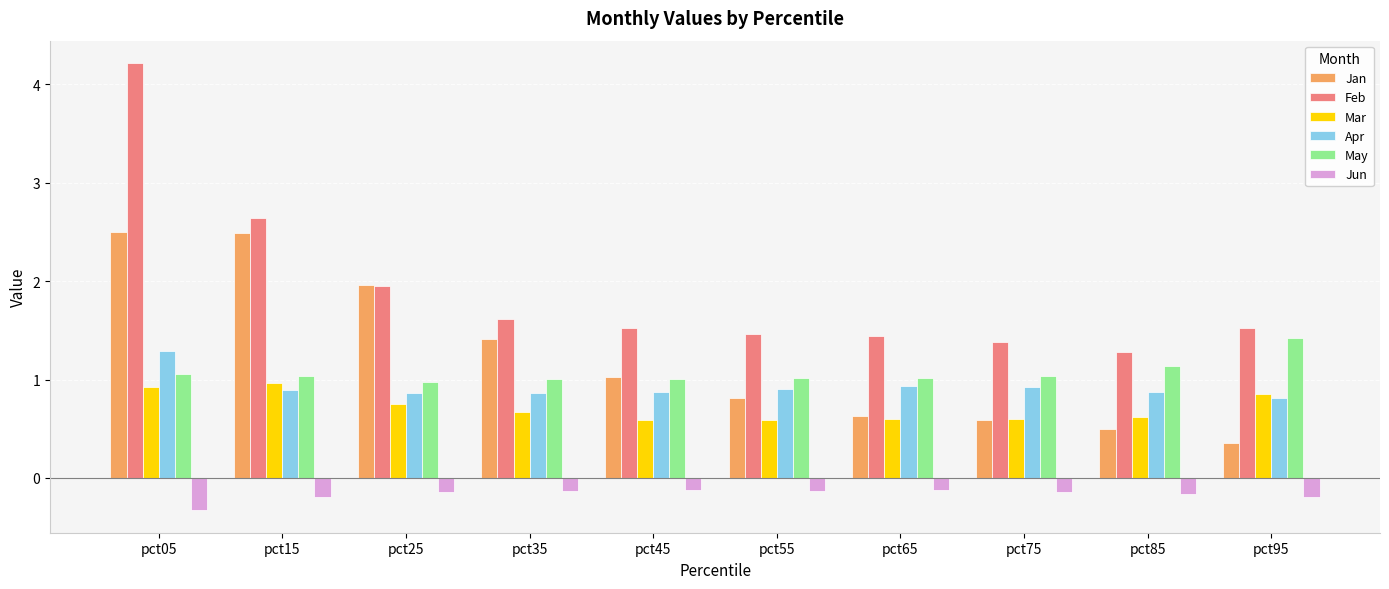

What is the spread (max minus min) of values at pct45?

1.6